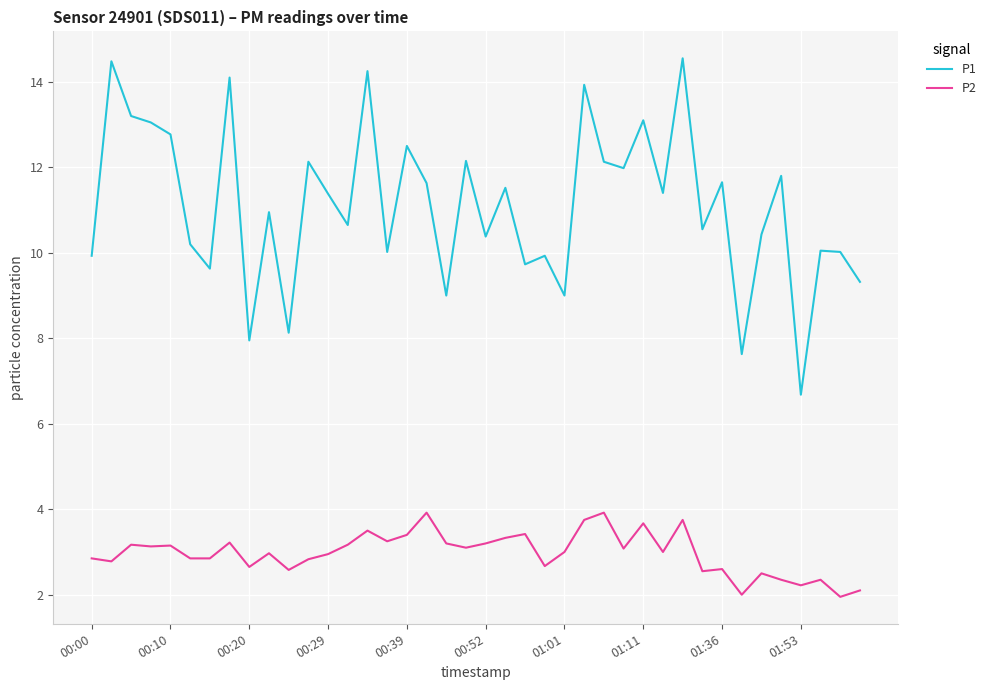

List the series in order of their overall mean, lowest first.

P2, P1